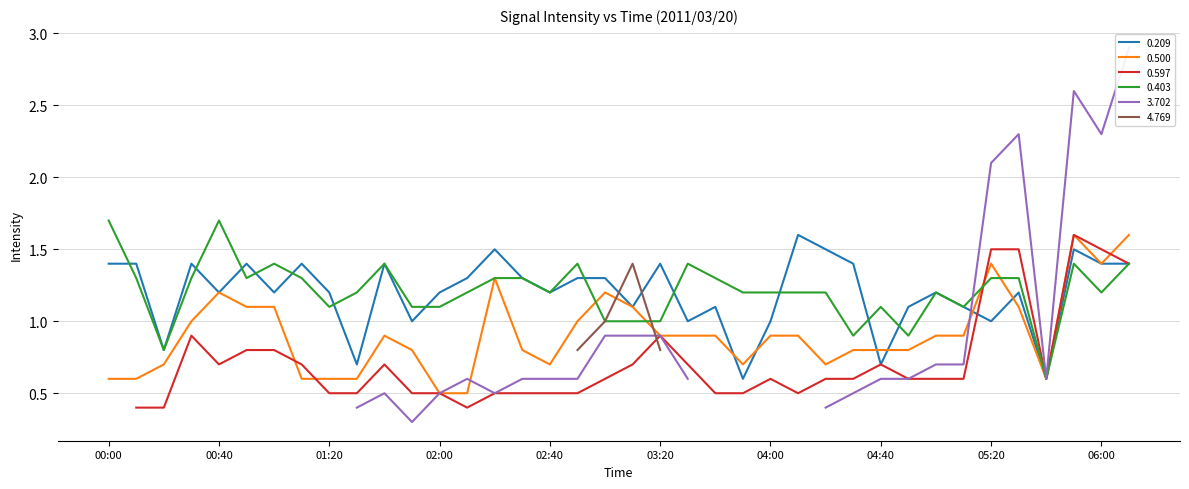

What is the highest value of the 0.403 series?

1.7